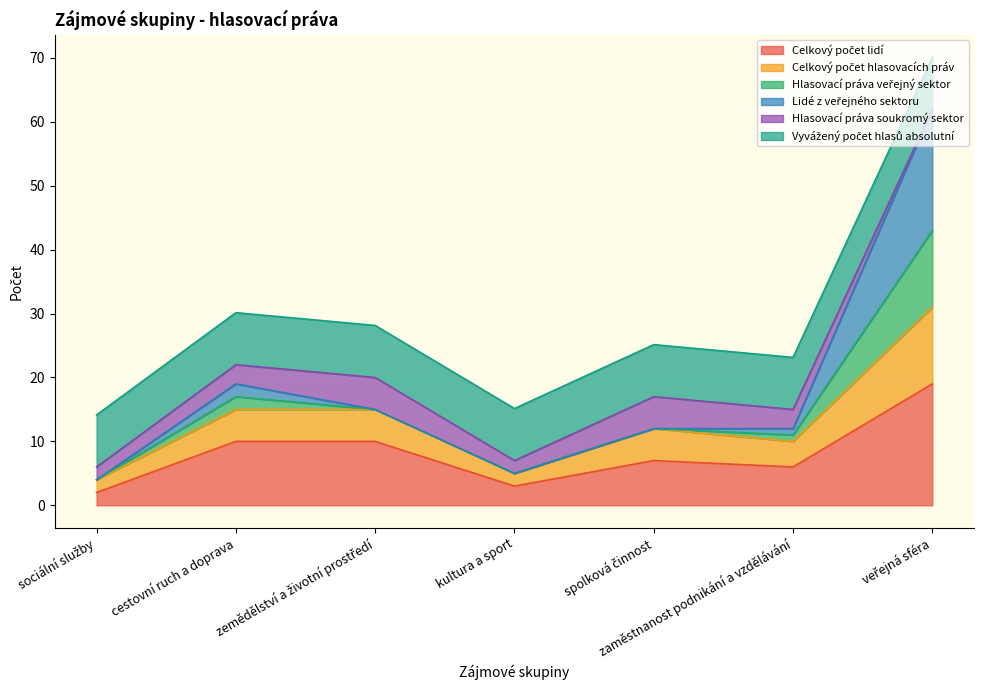

What is the value of the Celkový počet lidí point at the 5th from the left?

7